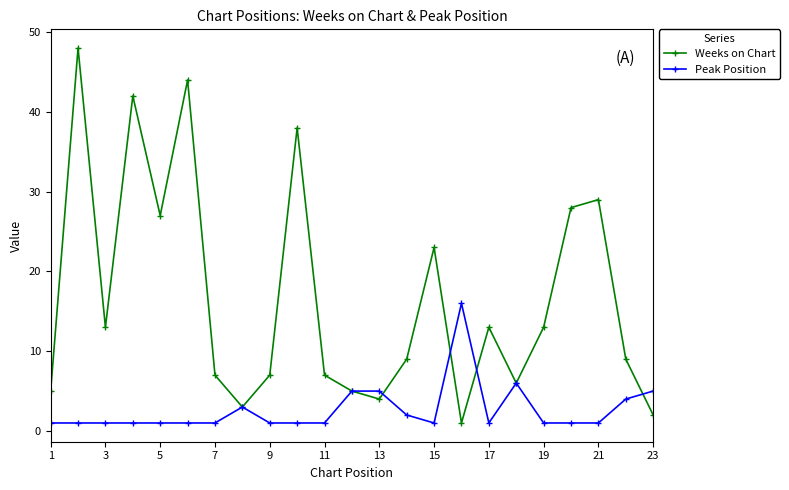

What is the value of the Peak Position point at the 18th from the left?

6